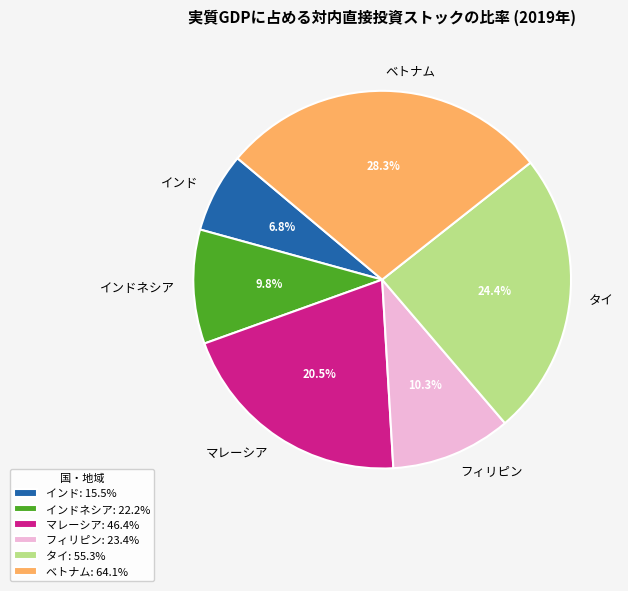

What percentage is the タイ slice, to the nearest percent?

24%